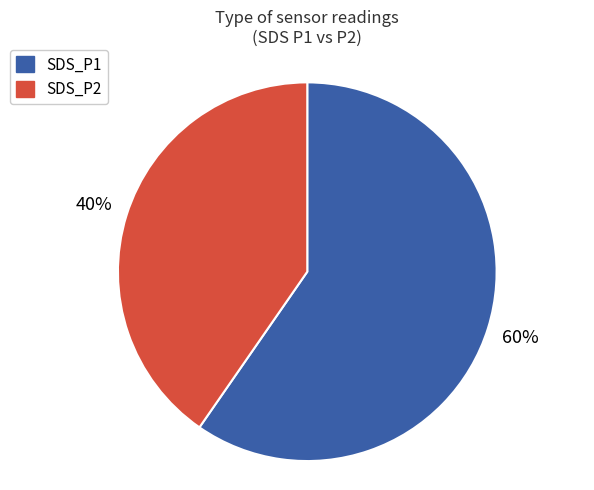

To the nearest percent, what is the average slice percentage?

50%